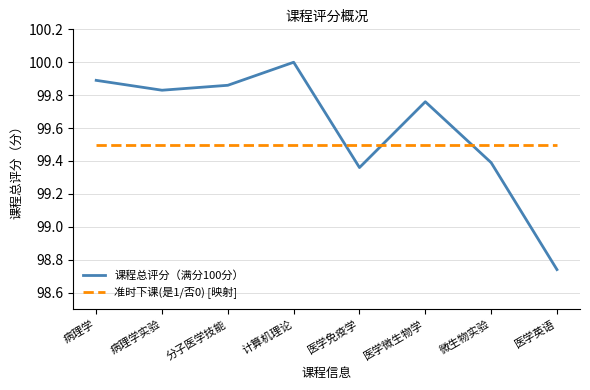

How many lines are shown in the chart?

2